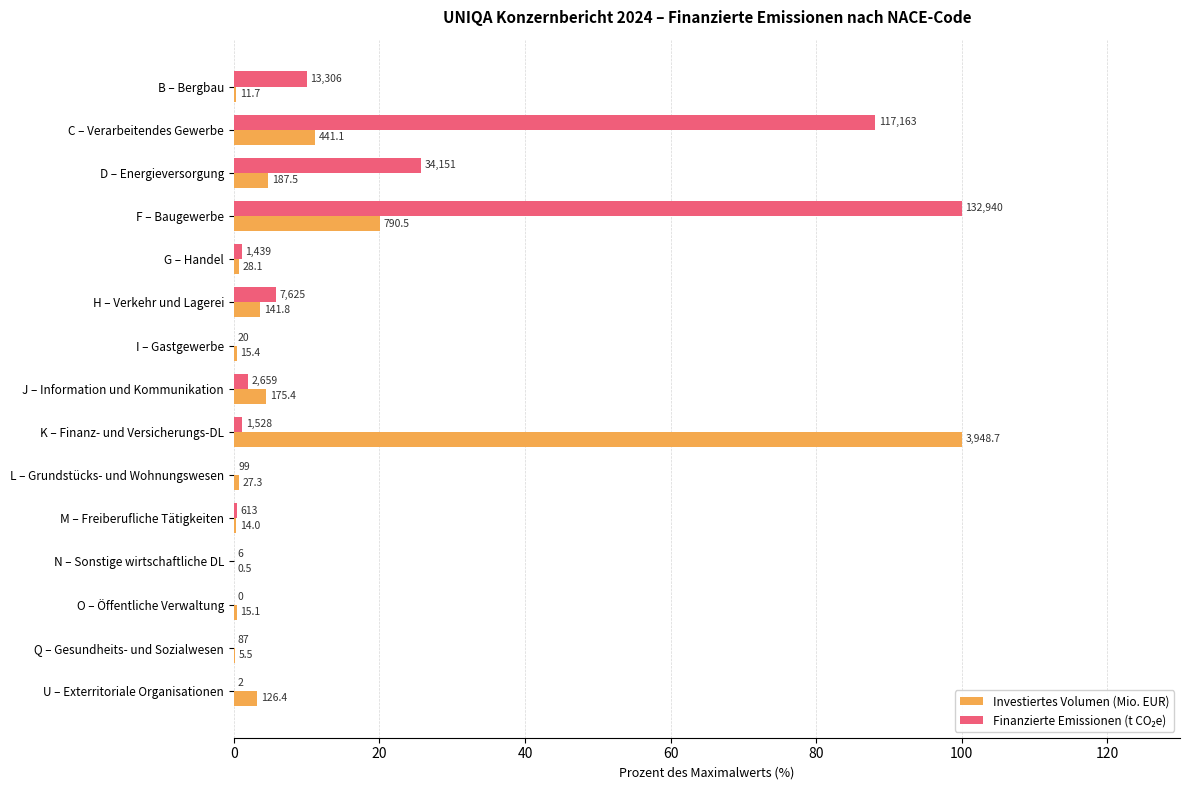

How many values in the Finanzierte Emissionen (t CO₂e) series are below 1?

7